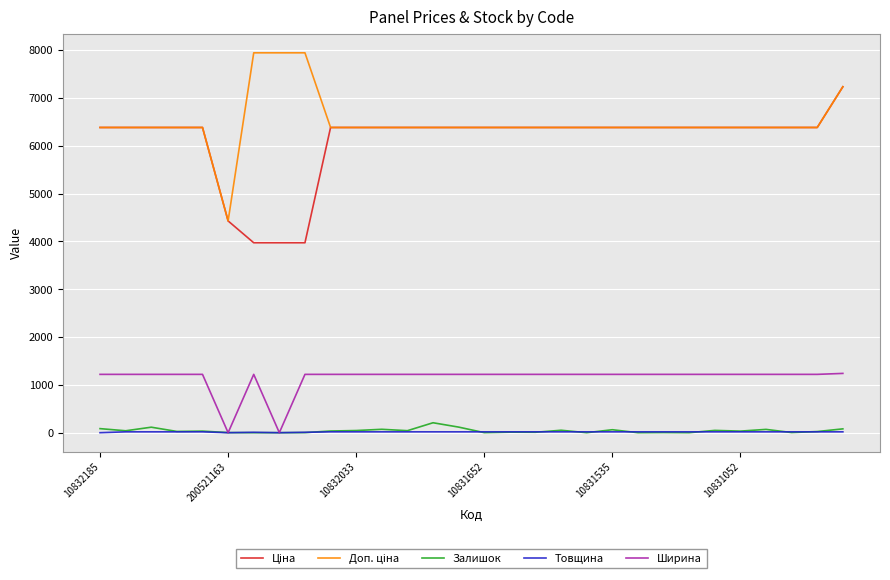

What is the highest value of the Залишок series?

208.0